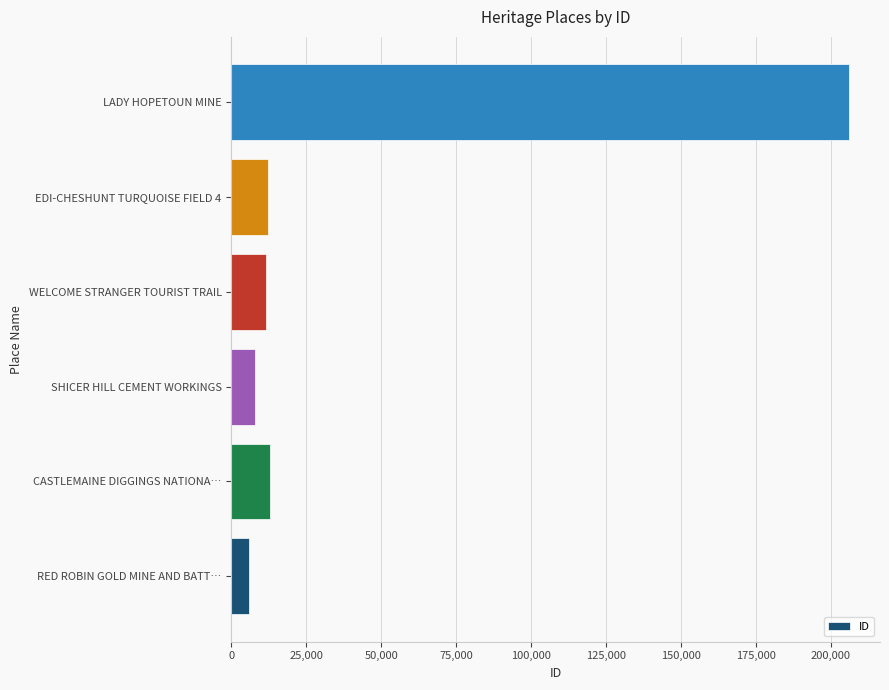

What is the greatest value displayed?

206183